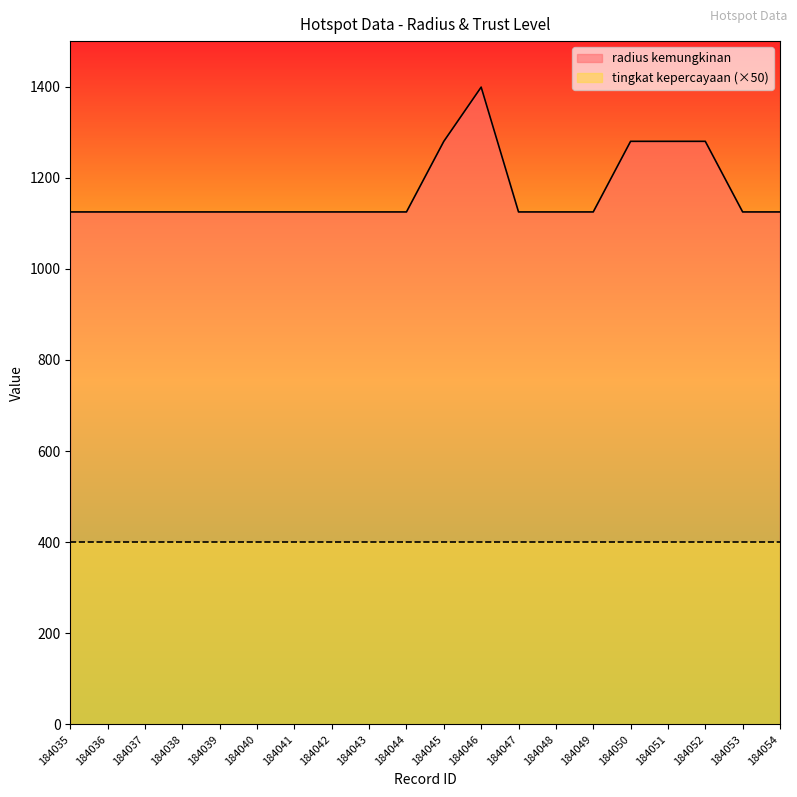

What is the value of the 8th point from the left?

1125